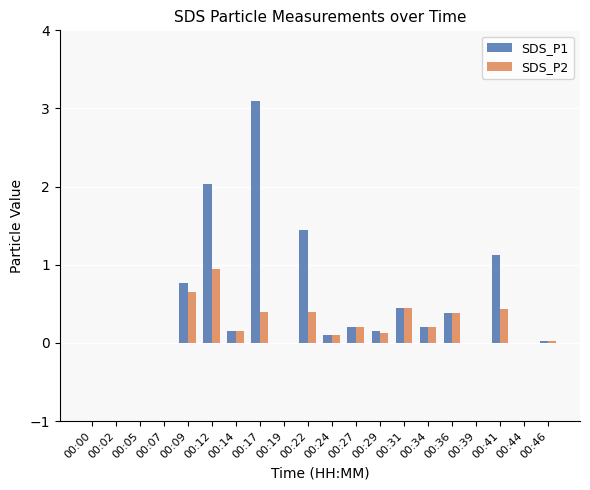

What is the sum of all SDS_P1 values?

10.1